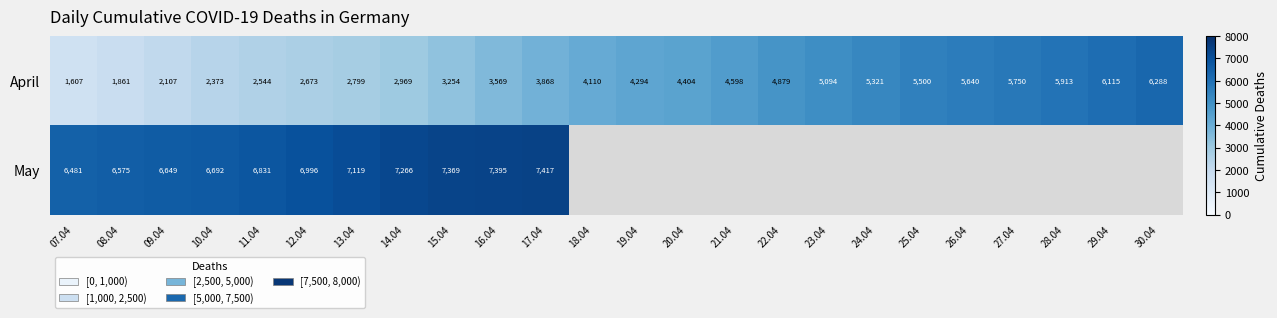

The value of April at 24.04 is 7021. True or false?

False